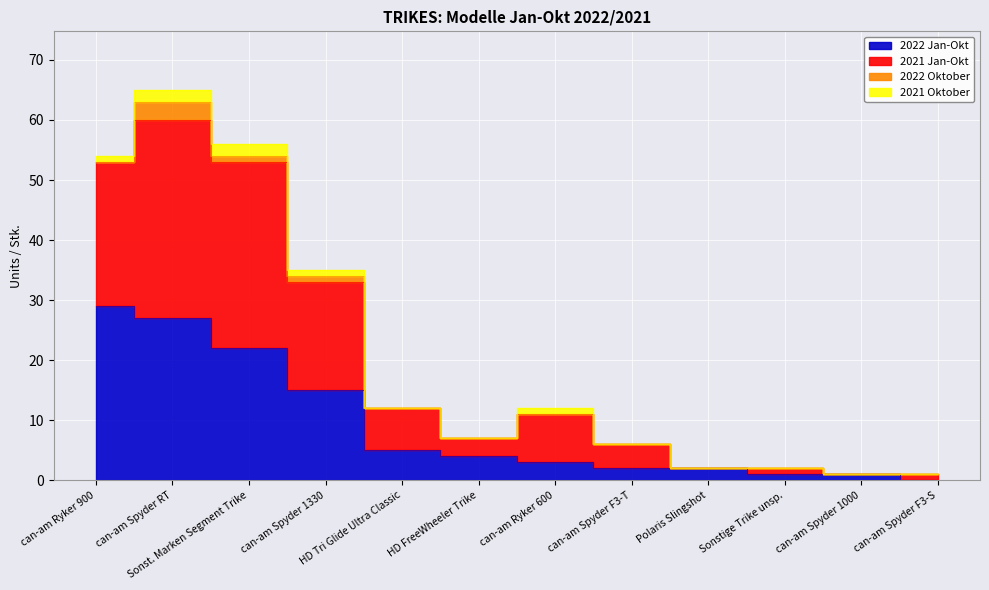

Count the number of categories in the chart.

12